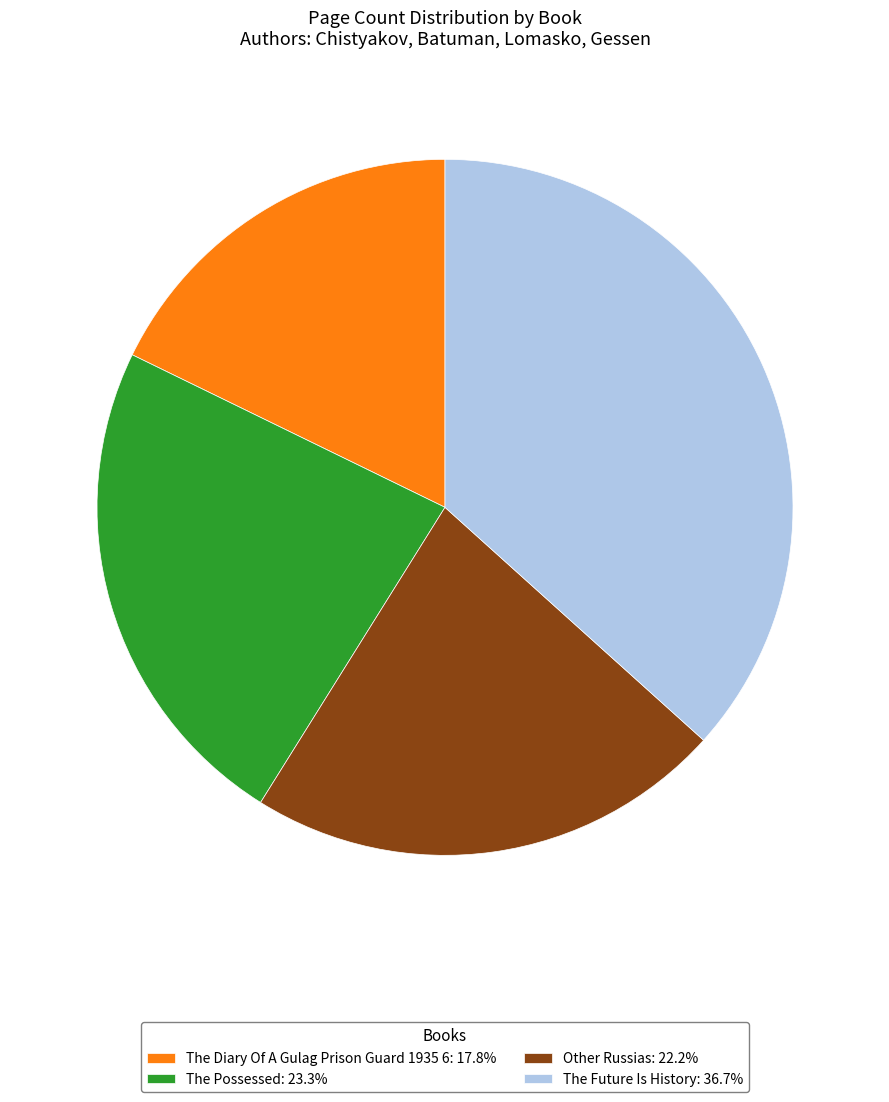

Is there a majority slice in this chart?

No